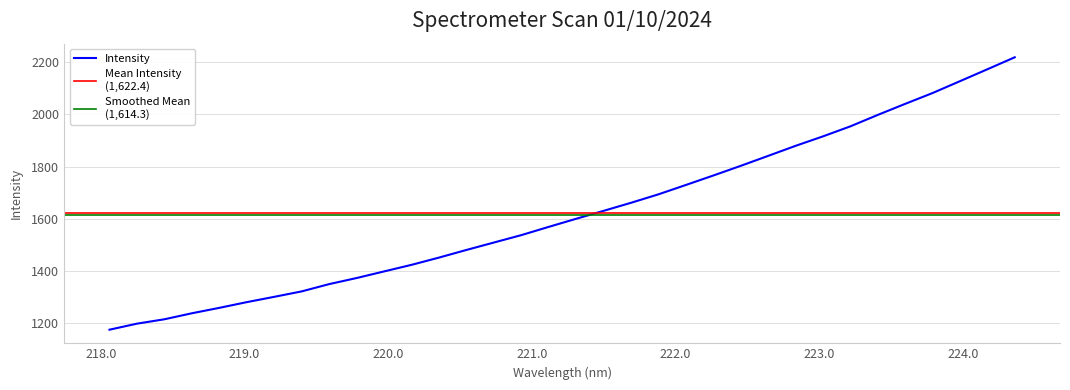

True or false: there are more than 2 points higher than both neighbors.

False